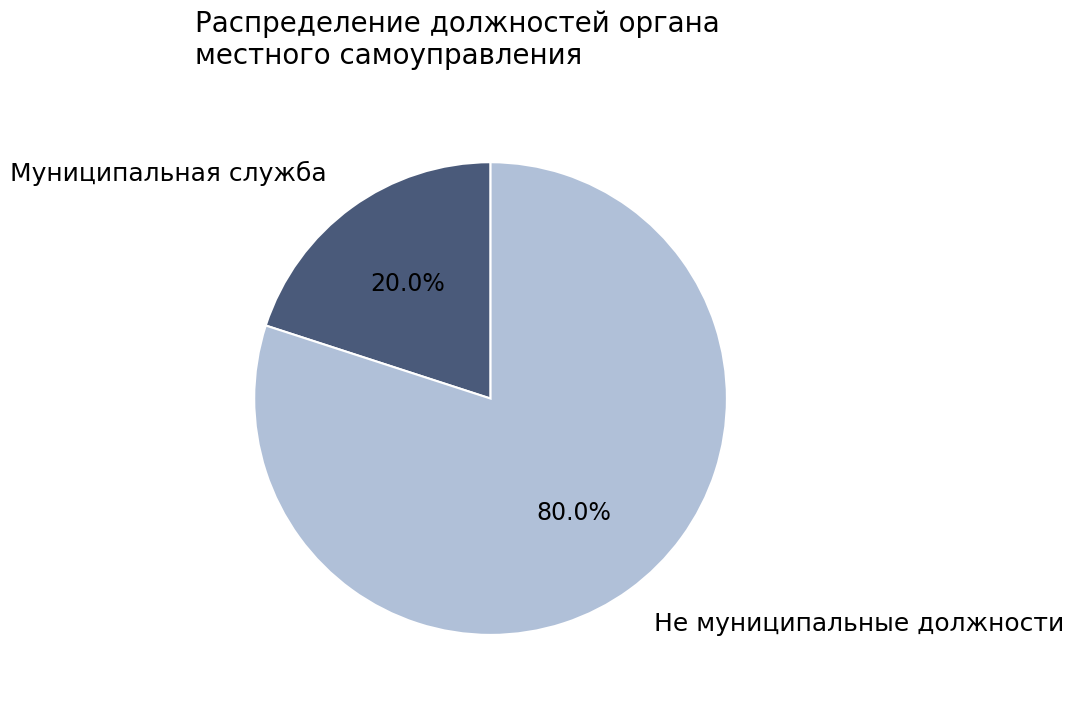

Is the sum of Не муниципальные должности and Муниципальная служба greater than half?

Yes